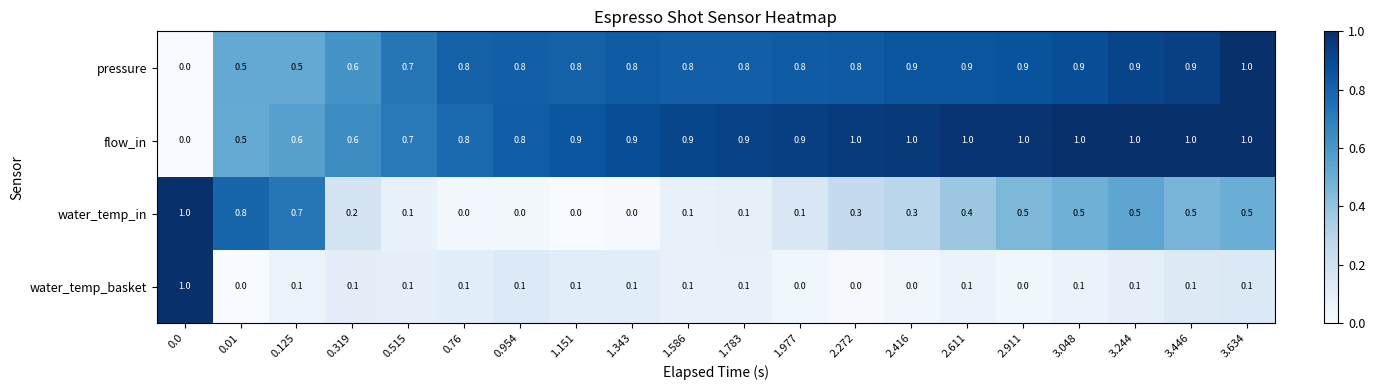

Rank the series at 1.151 from highest to lowest value.

flow_in, pressure, water_temp_basket, water_temp_in